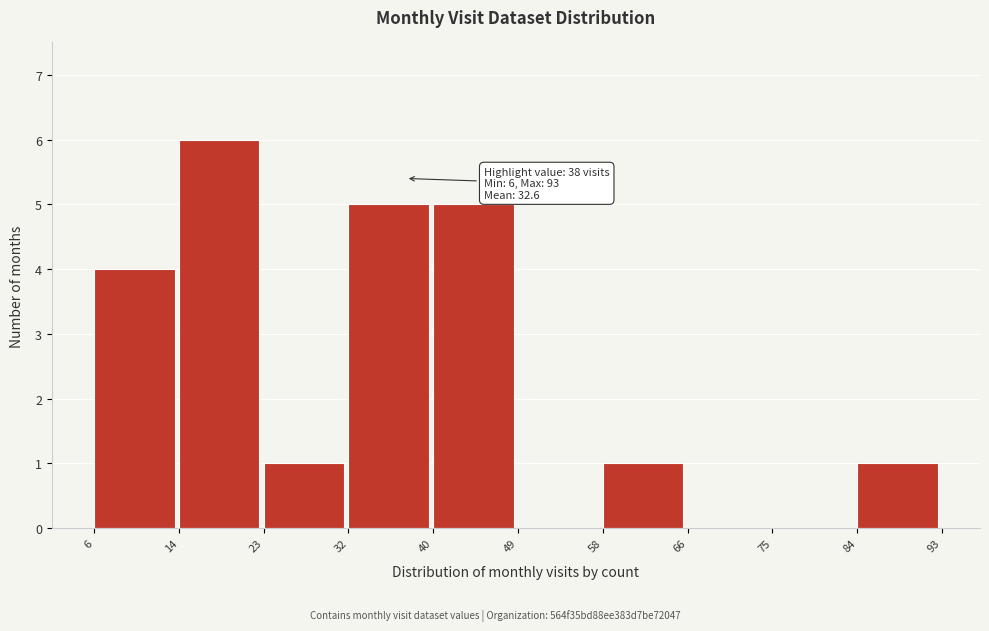

Which range on the x-axis has the tallest bar?

14 to 23